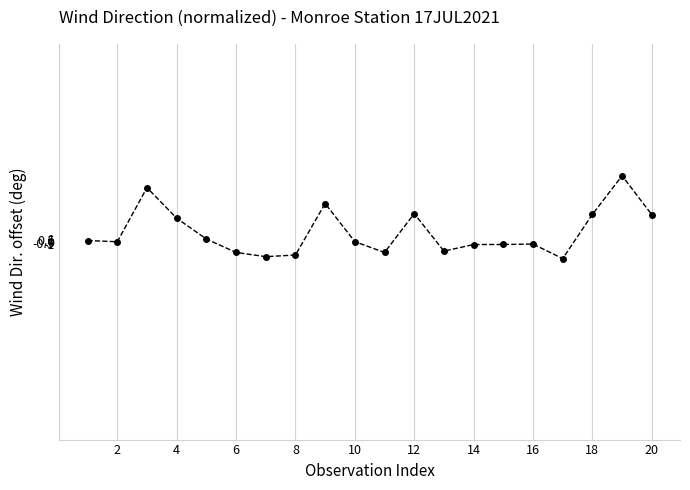

What is the average value?

3.7